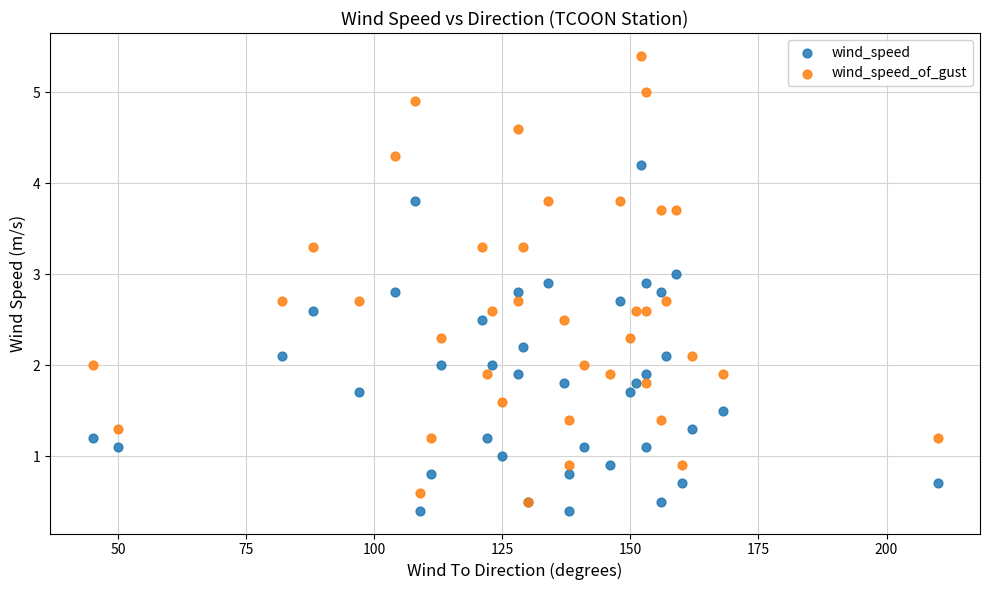

Which series has the largest Y range (max minus min)?

wind_speed_of_gust